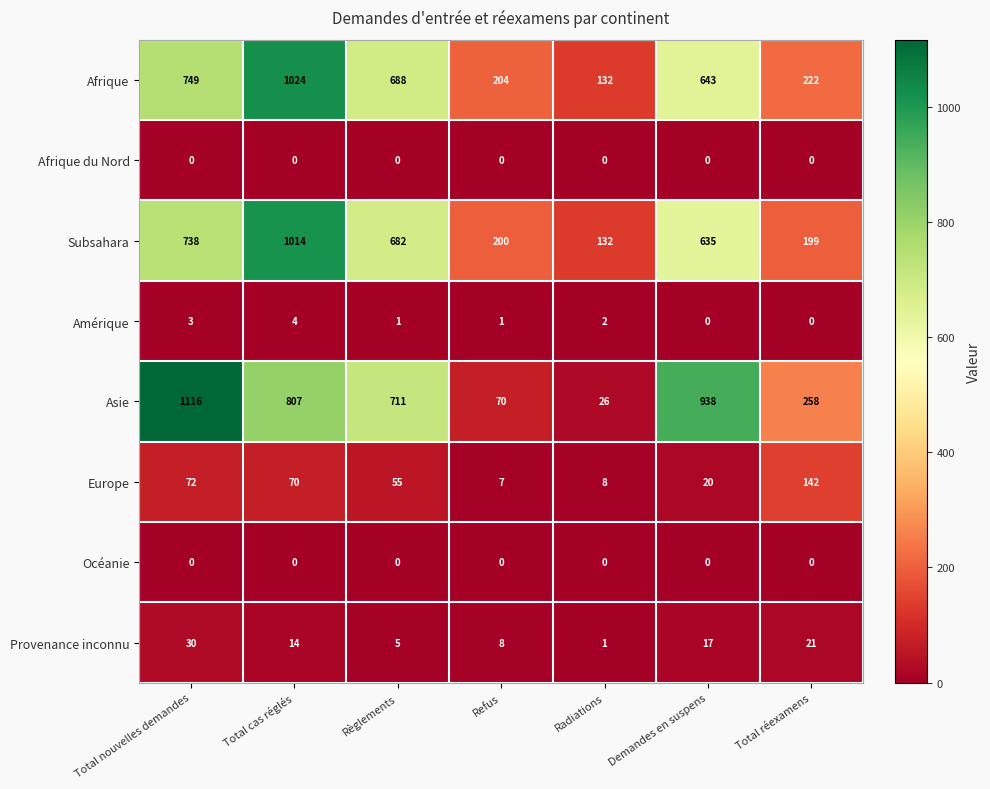

What is the difference between the maximum and second lowest values in the Amérique series?

4